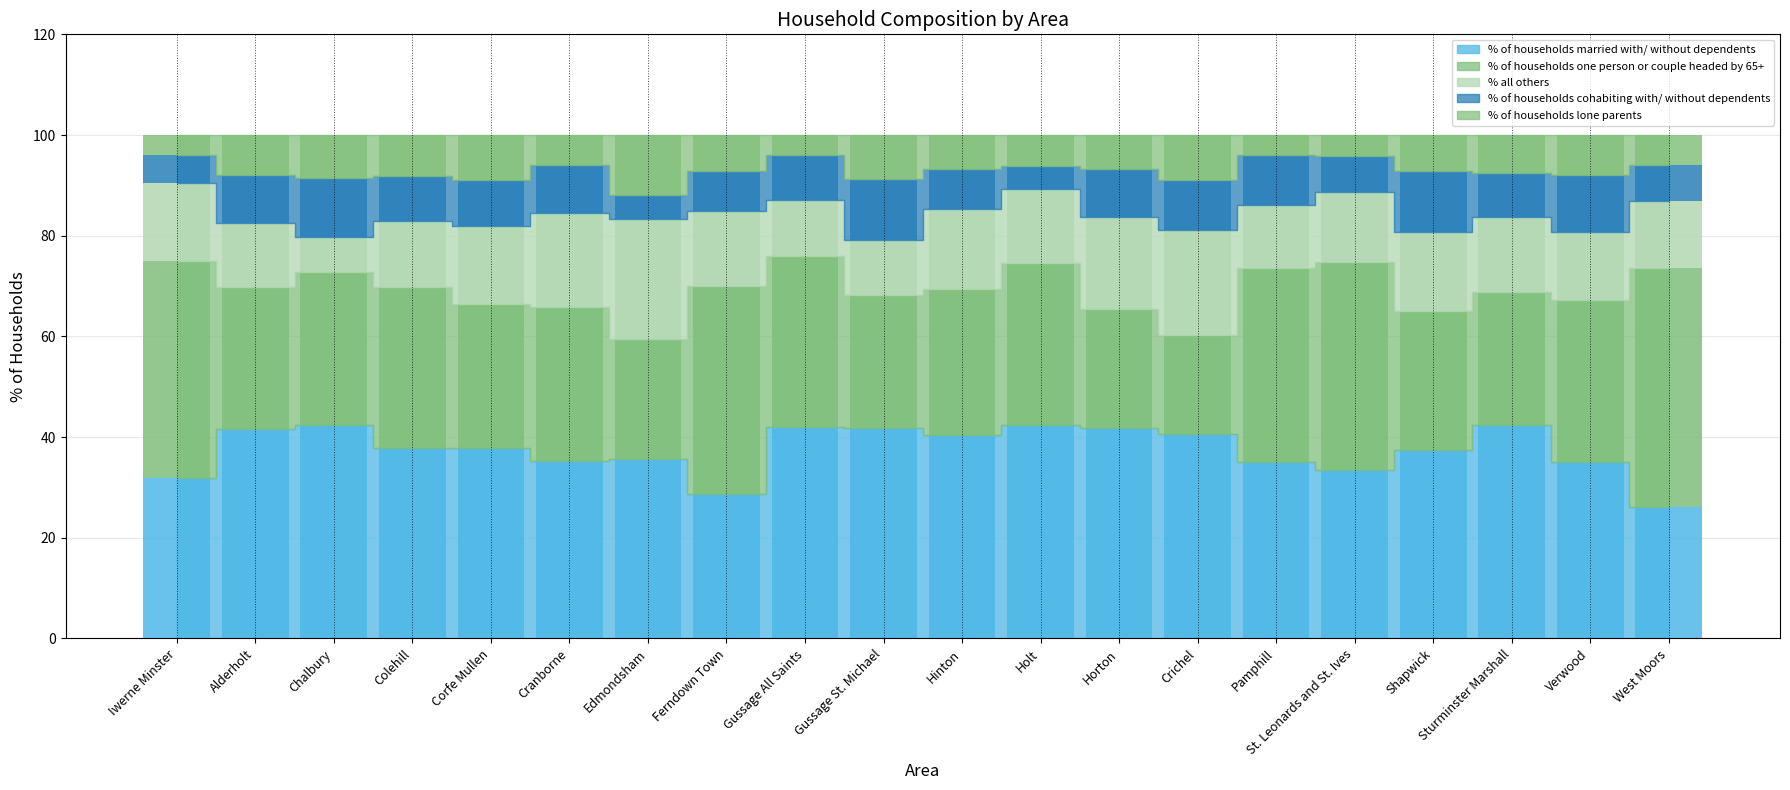

What is the sum of all % of households cohabiting with/ without dependents values?

176.6